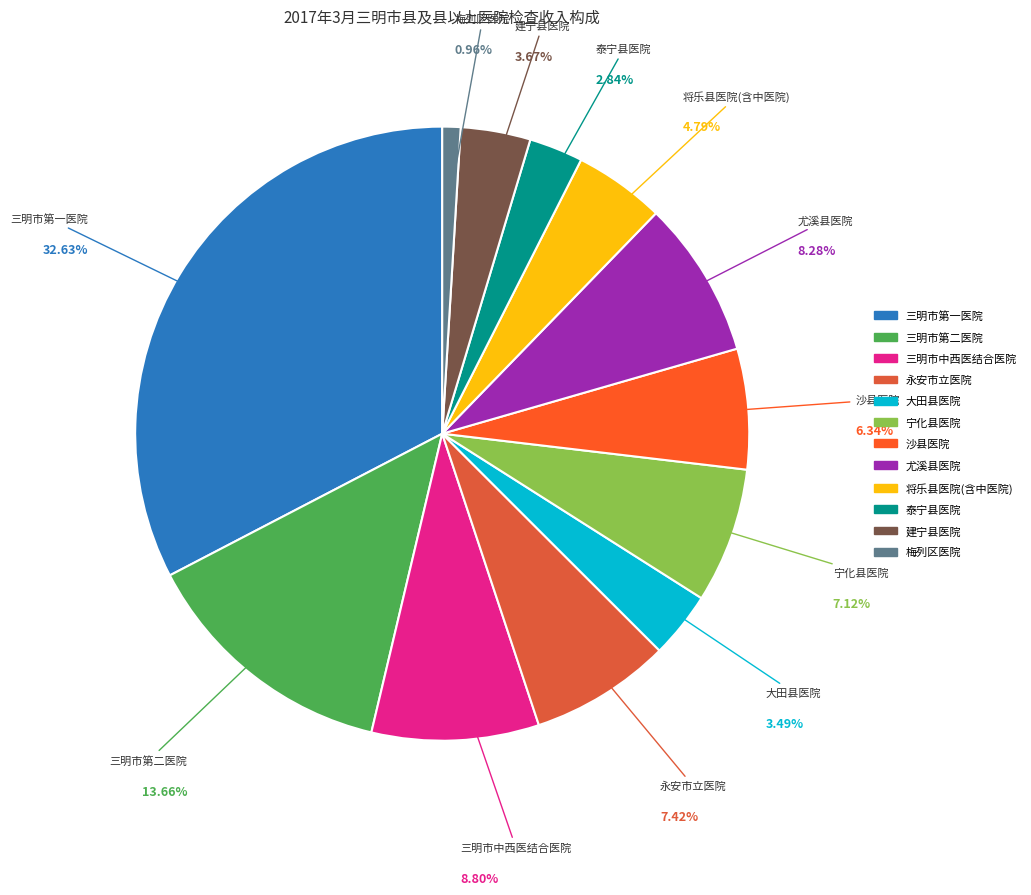

To the nearest percent, what is the difference between the largest and smallest slice percentages?

32%